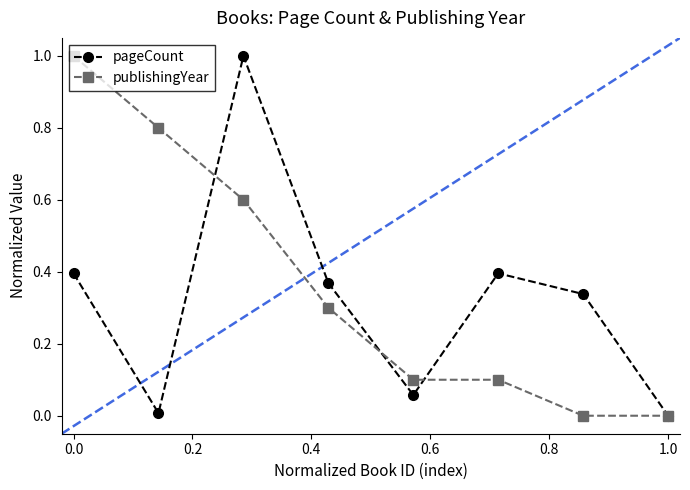

True or false: pageCount has more than 1 points higher than both neighbors.

True